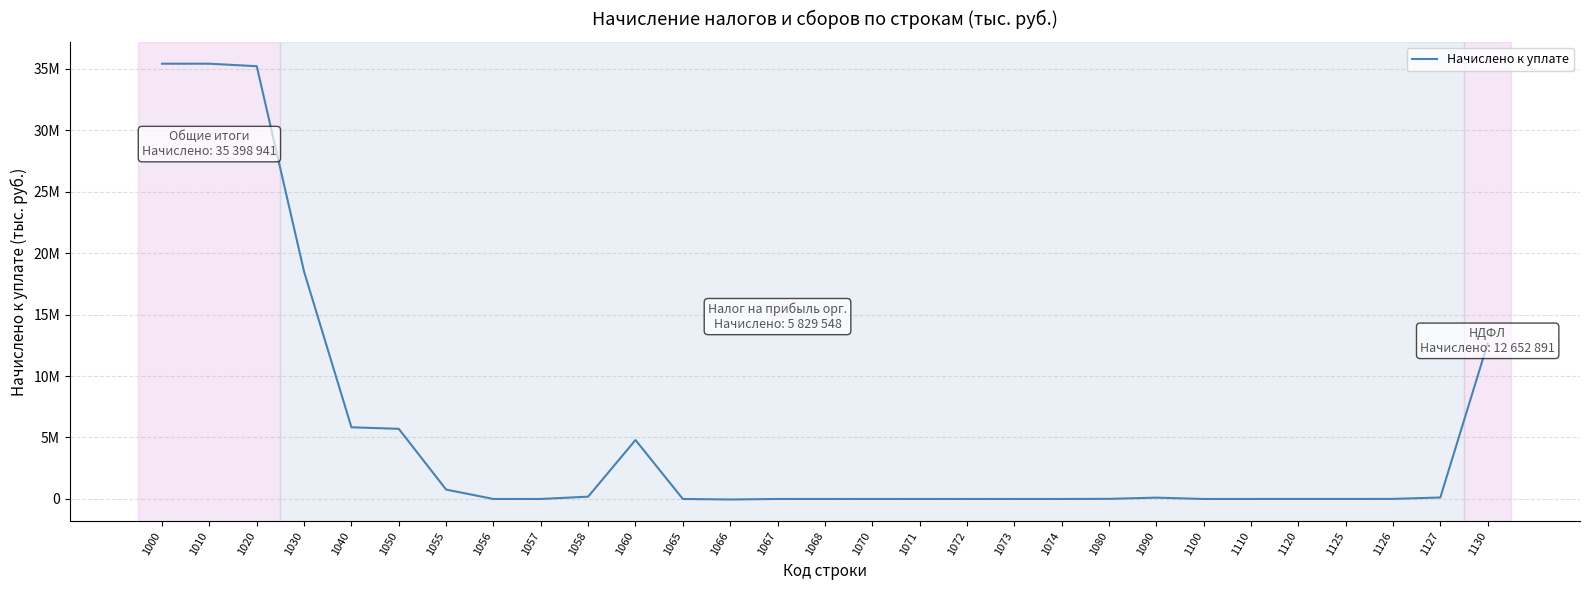

How many interior local peaks (higher than both neighbors) does the data have?

3